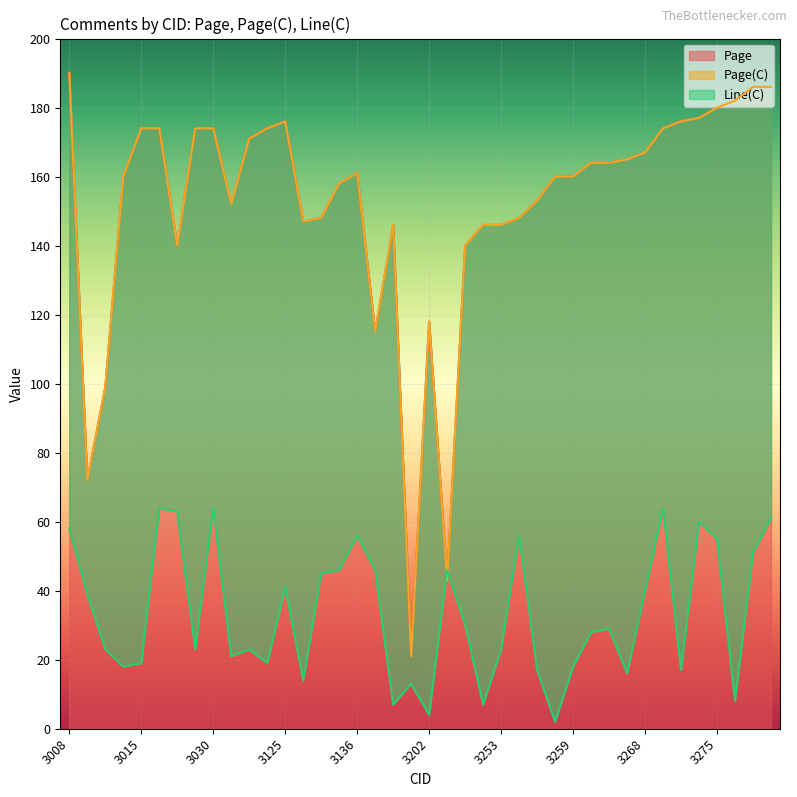

How many lines are shown in the chart?

3